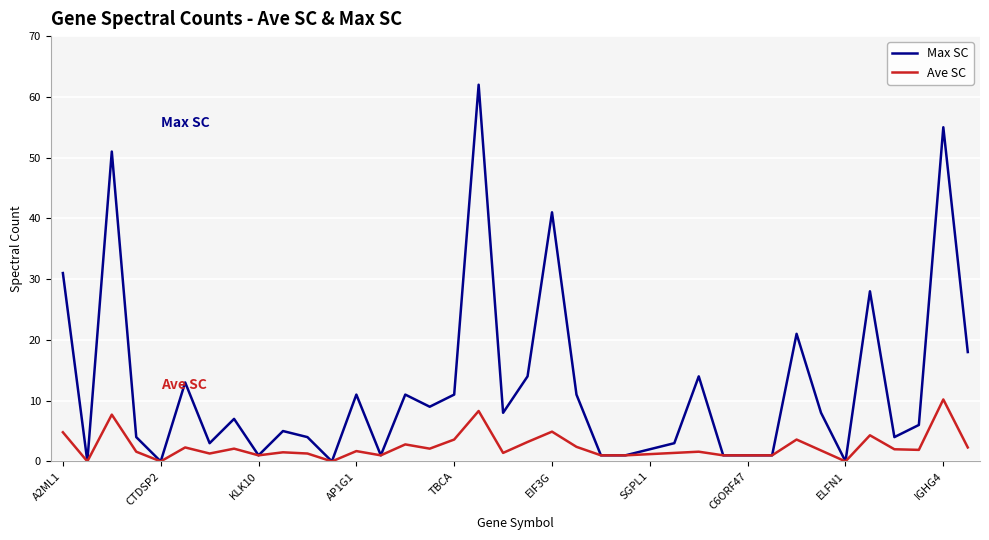

Which series has the largest range (max minus min)?

Max SC